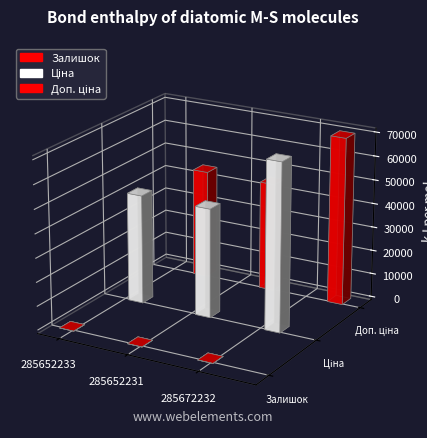

True or false: Ціна has a value of 45672.6 at 285652233.

True